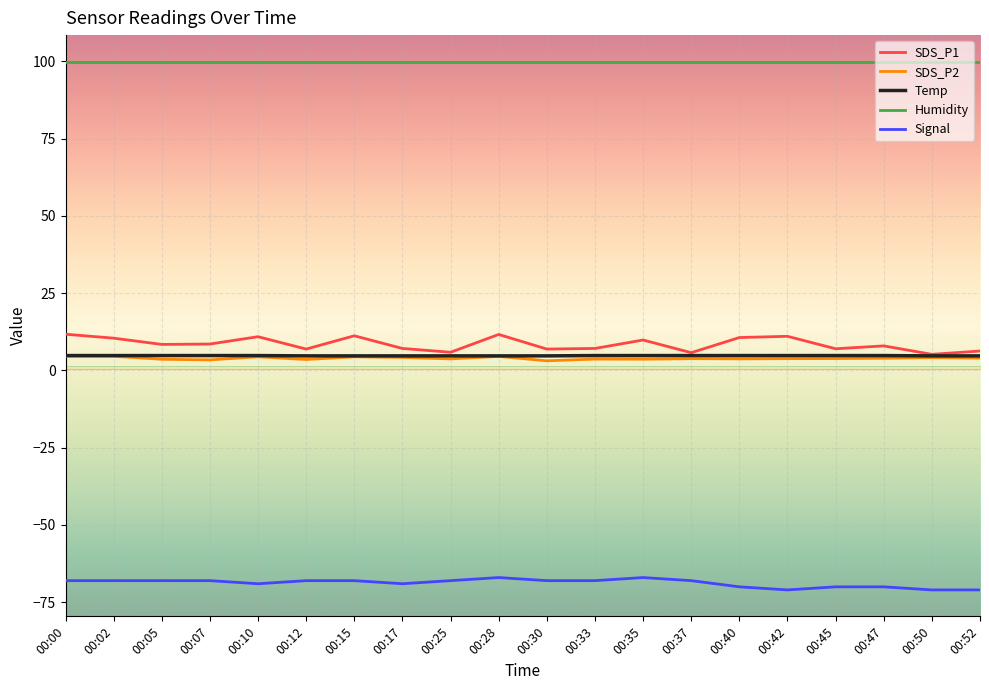

Is it true that Signal equals -27.2 at 00:02?

False